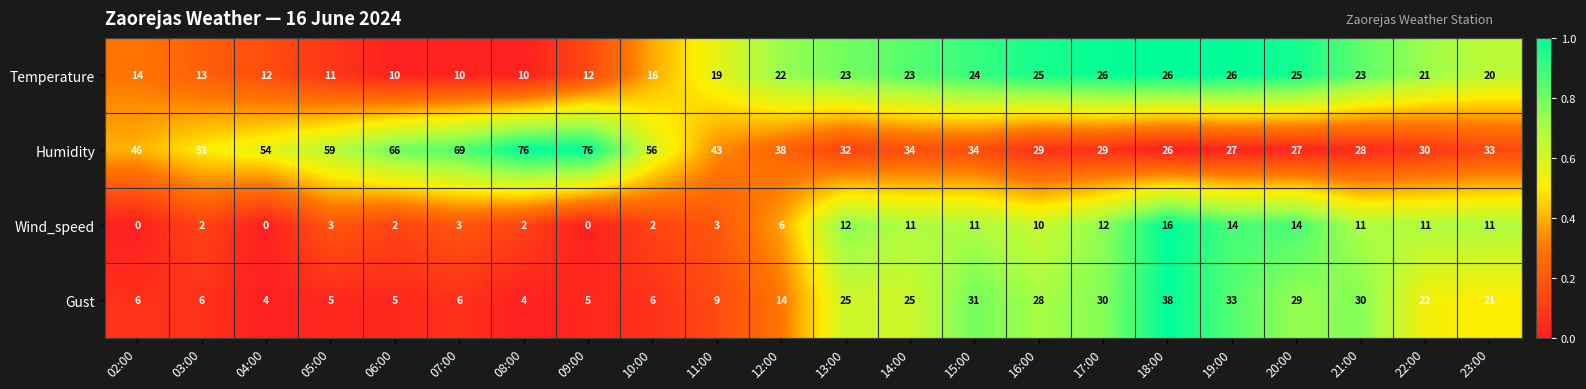

List the series in order of their peak value, highest first.

Humidity, Gust, Temperature, Wind_speed